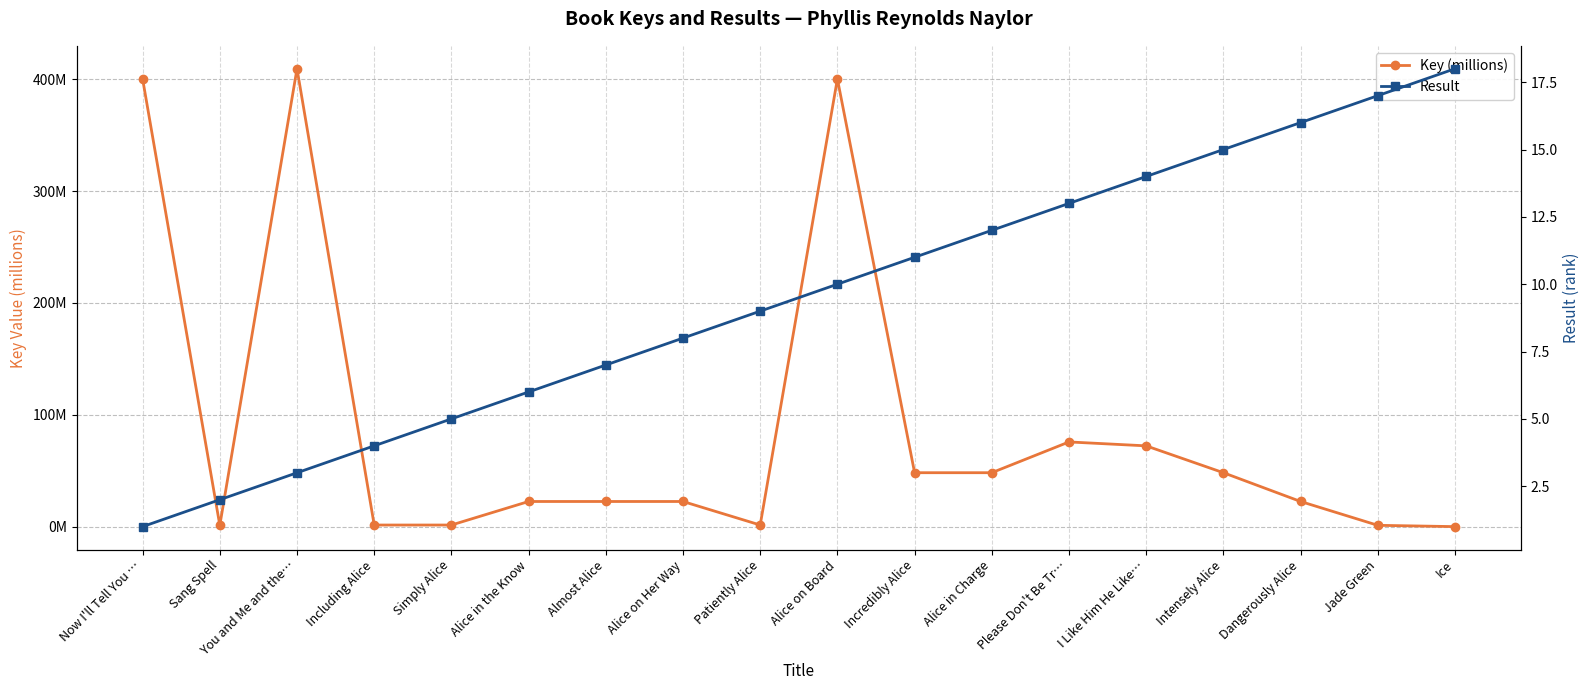

Which series has the largest range (max minus min)?

Key (millions)